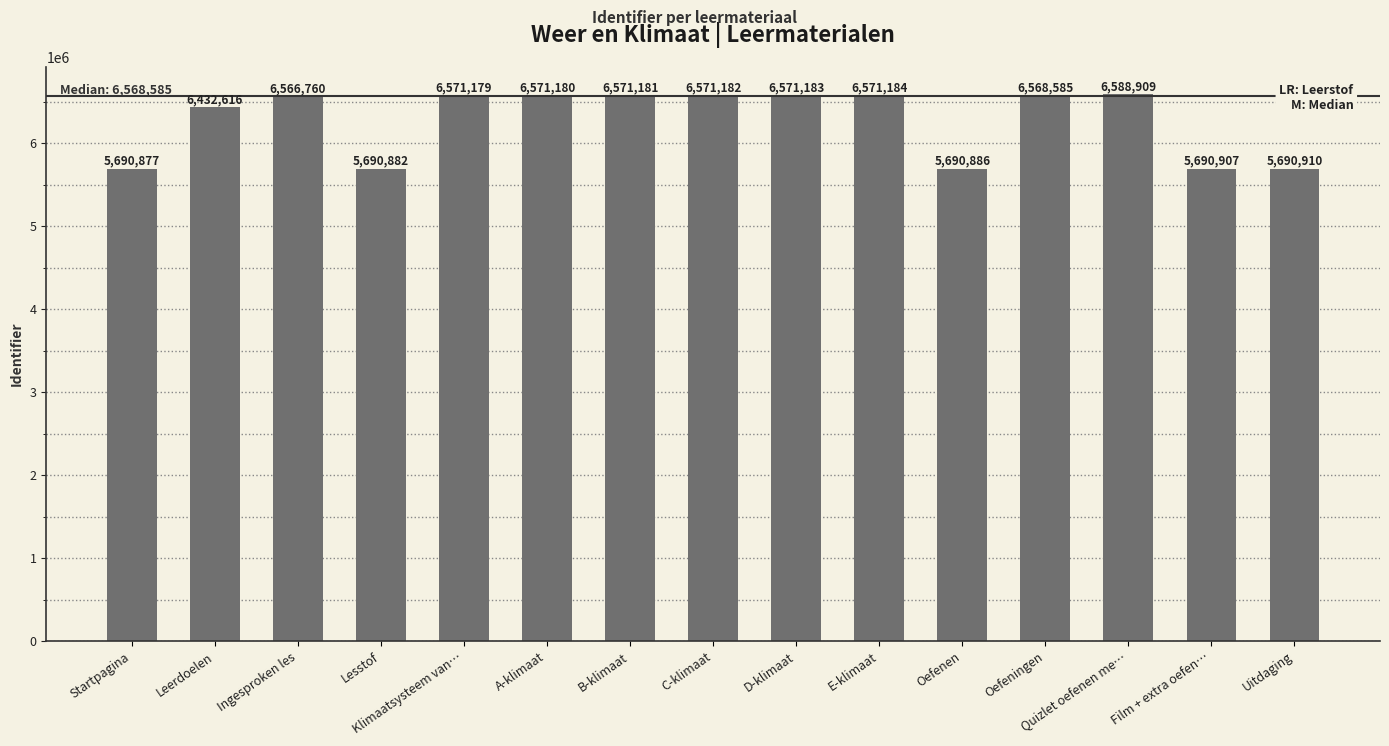

Rank the categories by value from highest to lowest.

Quizlet oefenen me…, E-klimaat, D-klimaat, C-klimaat, B-klimaat, A-klimaat, Klimaatsysteem van…, Oefeningen, Ingesproken les, Leerdoelen, Uitdaging, Film + extra oefen…, Oefenen, Lesstof, Startpagina